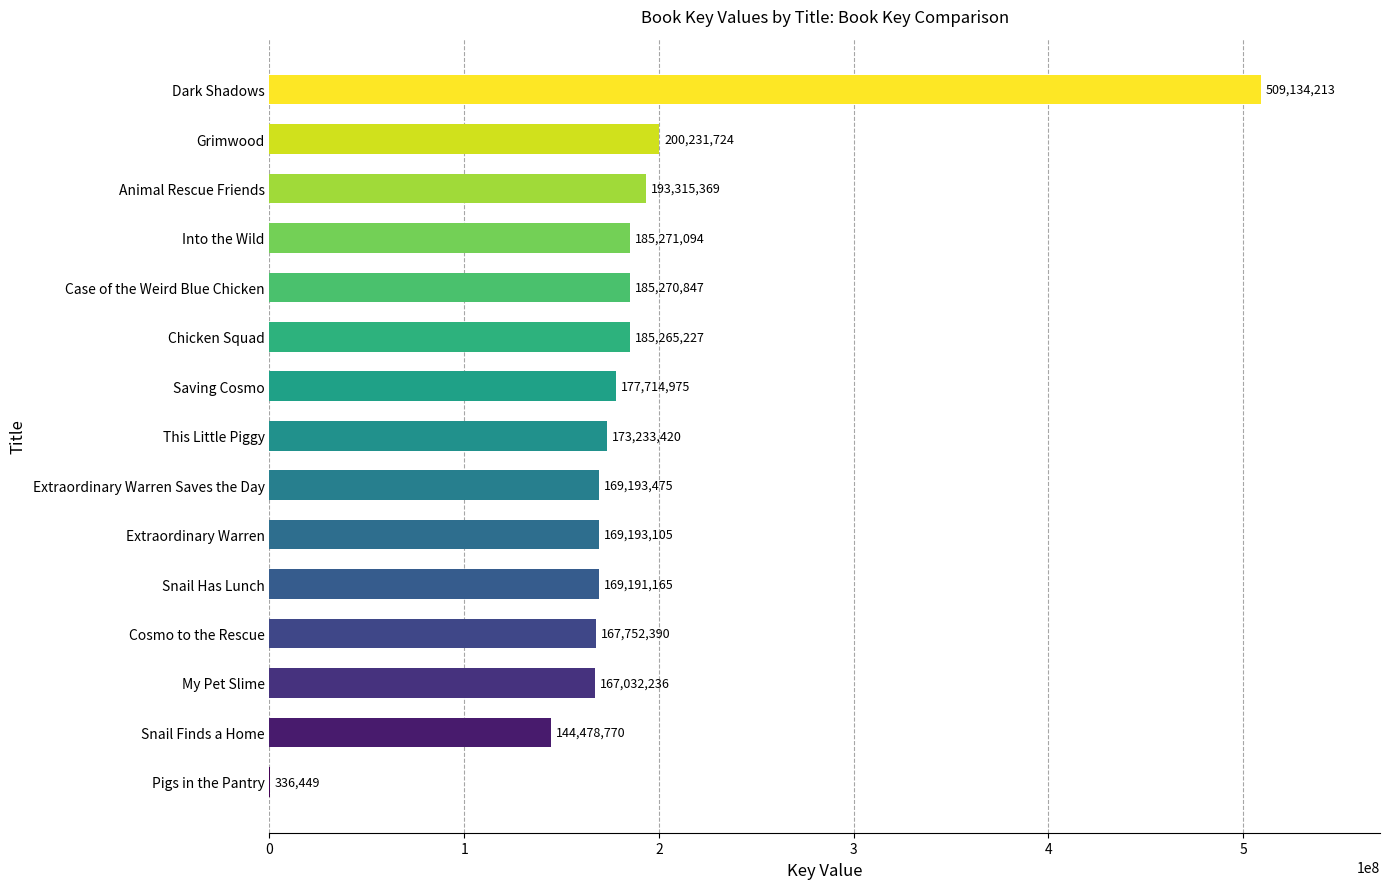

Does the chart contain stacked bars?

No